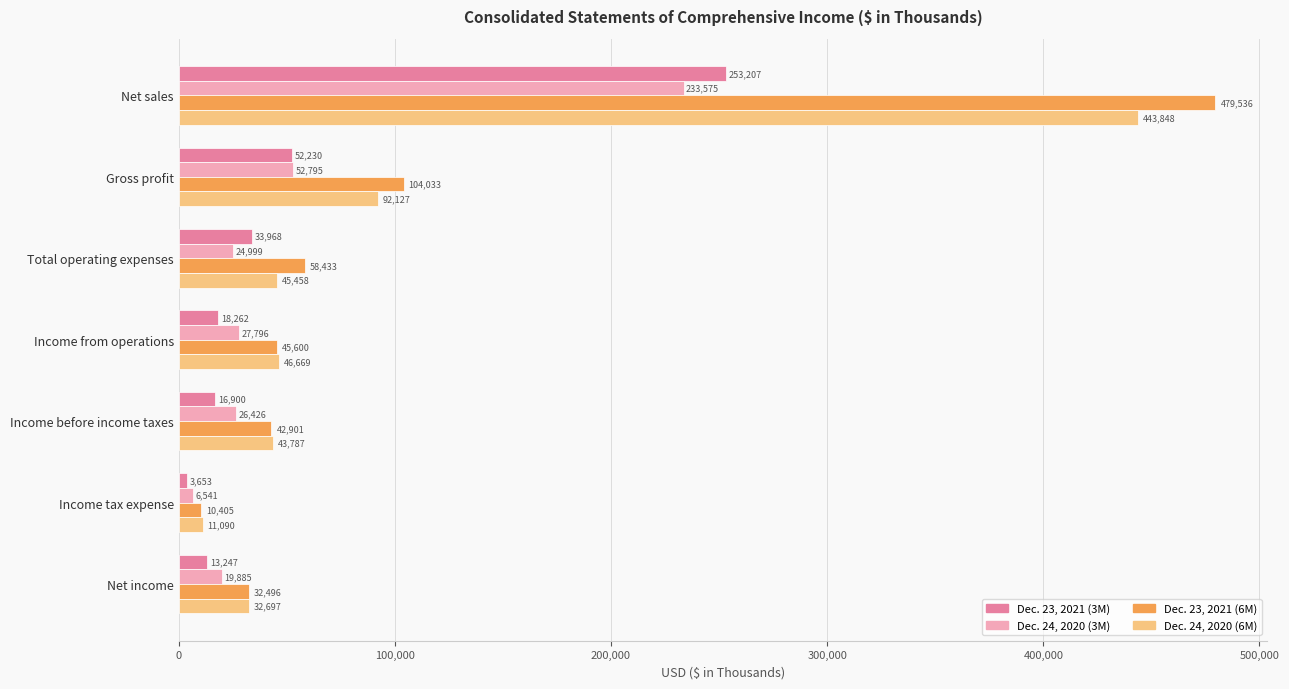

What is the lowest value of the Dec. 24, 2020 (3M) series?

6541